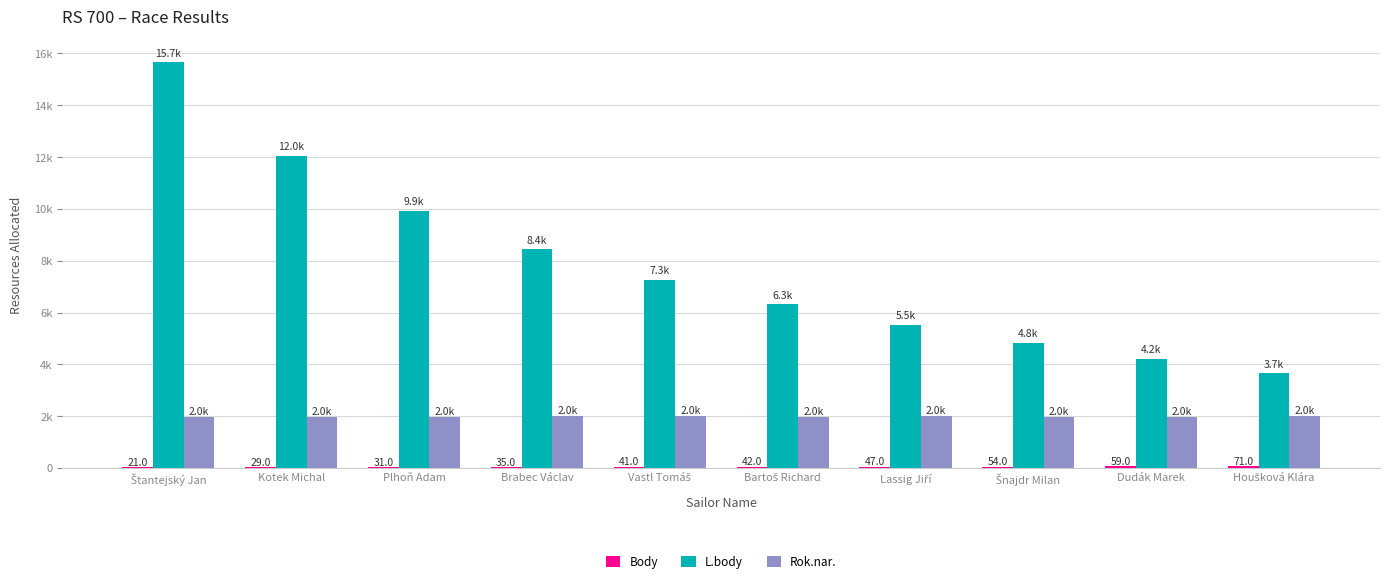

Reading left to right, transcribe all the data shown in this chart.

Body: 21	29	31	35	41	42	47	54	59	71
L.body: 15661	12049	9936	8437	7274	6324	5520	4824	4211	3661
Rok.nar.: 1974	1980	1982	1998	1997	1969	1991	1964	1974	1998